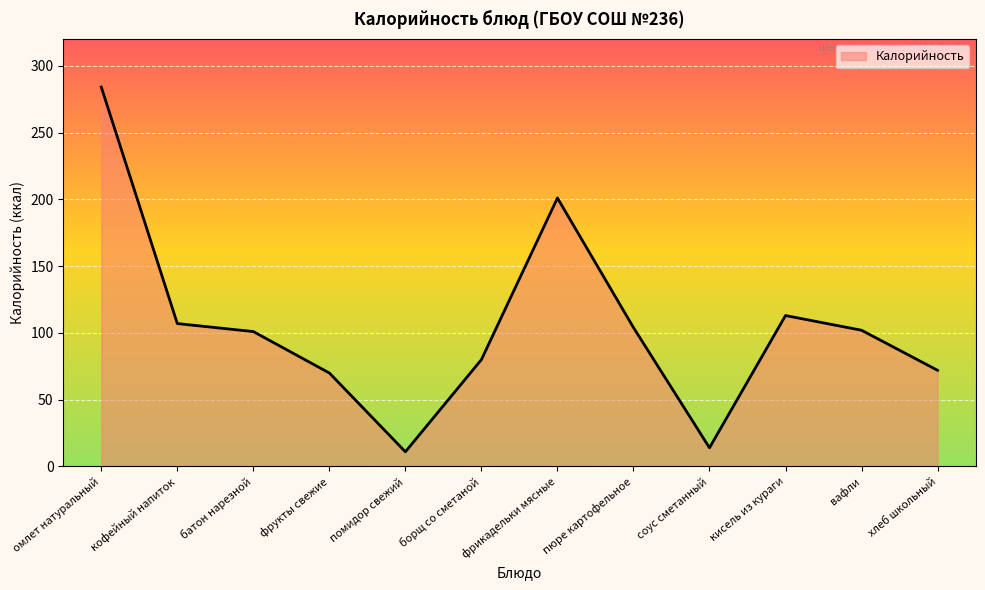

At which category does the chart reach its peak across all series?

омлет натуральный